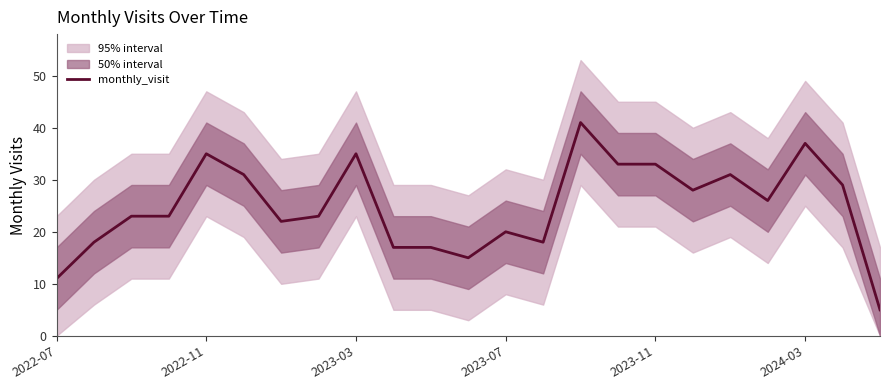

What is the average value?

25